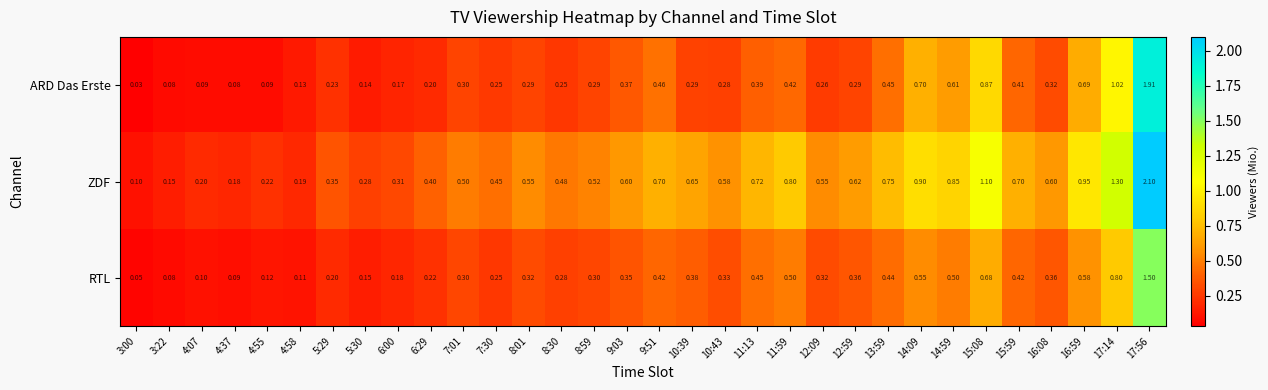

Is the value of ARD Das Erste at 12:09 greater than the value of RTL at 8:01?

No